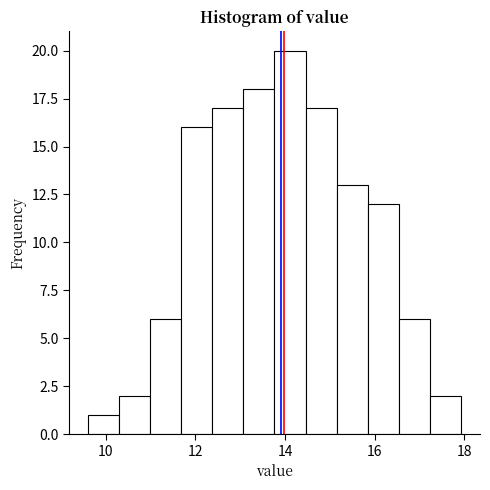

Read against the x-axis, roughly where is the centre of the tallest bar?

14.2